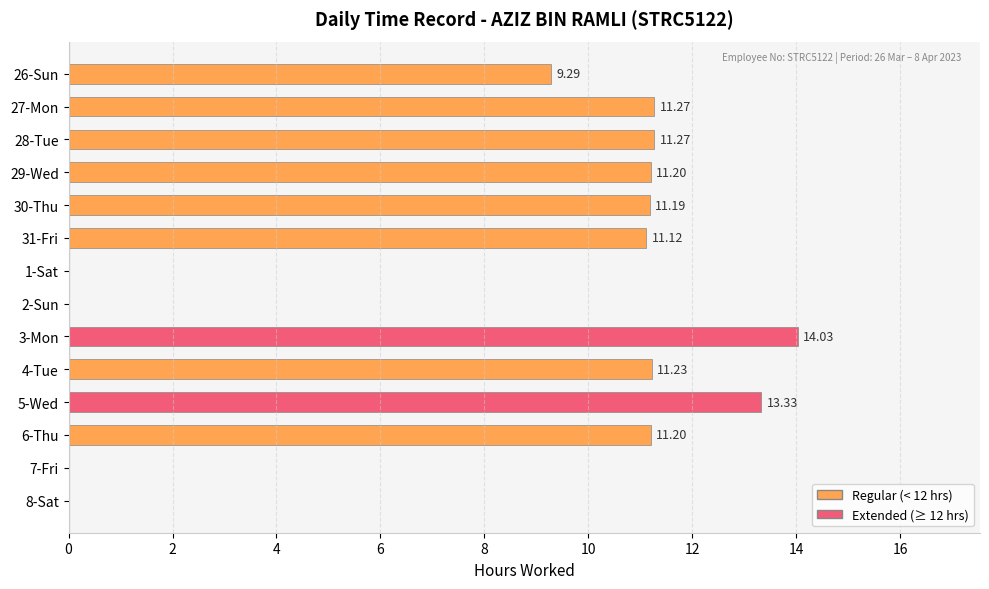

Approximately how many times larger is the value at 30-Thu compared to 27-Mon?

1.0